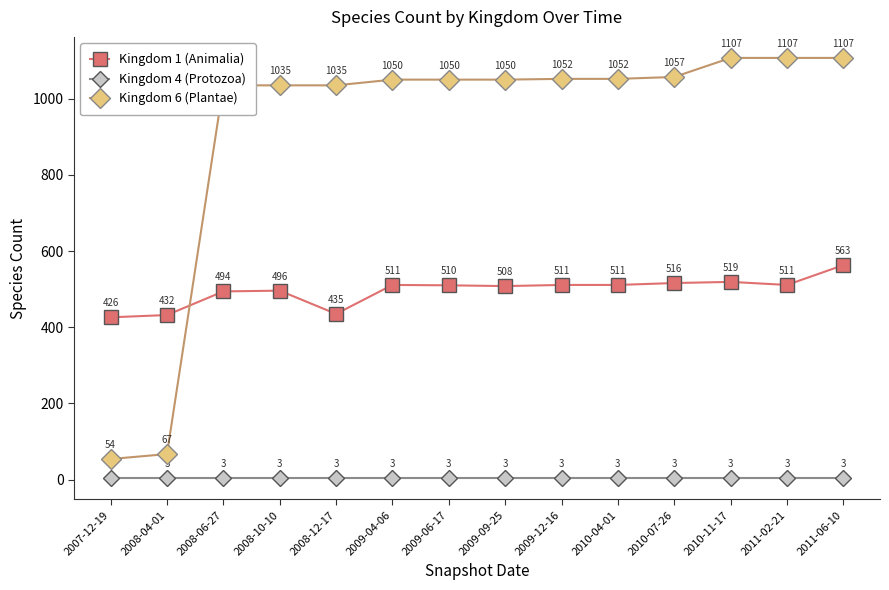

True or false: Kingdom 4 (Protozoa) and Kingdom 6 (Plantae) cross at least once.

False